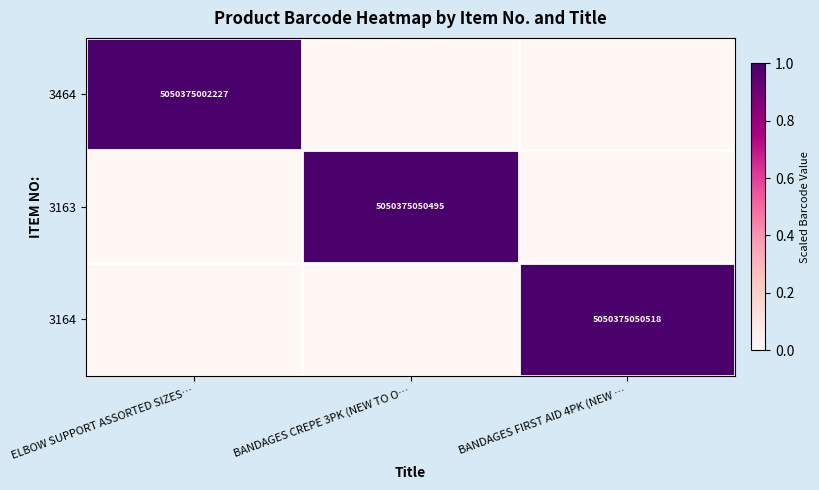

True or false: 3464 has a value of 6762154844998 at ELBOW SUPPORT ASSORTED SIZES….

False